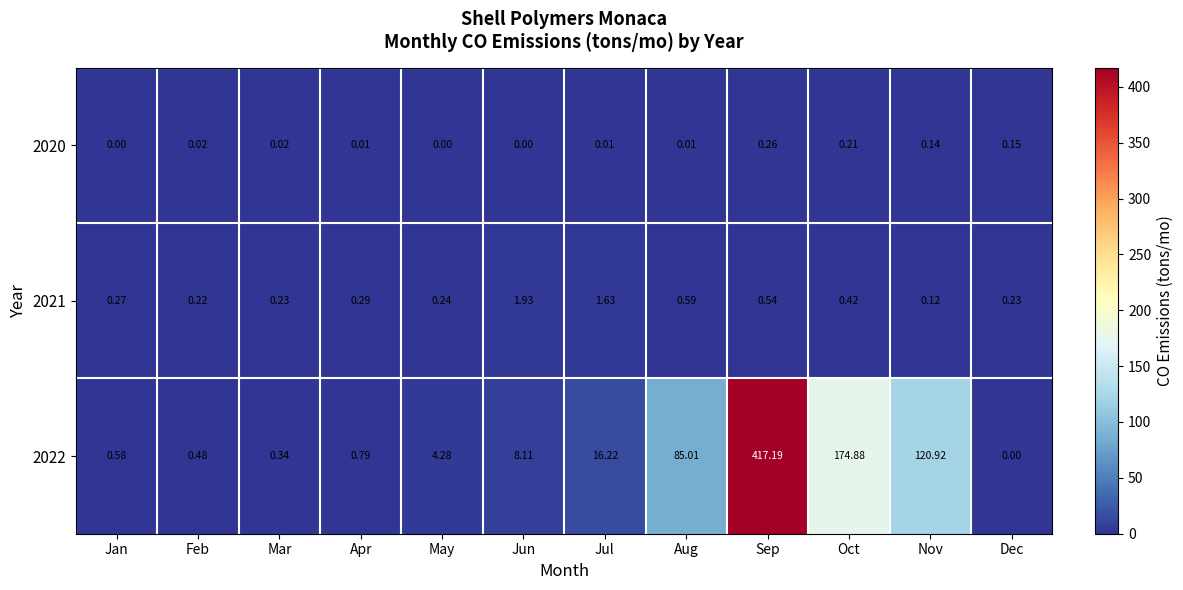

Which category has the highest value across all series?

Sep